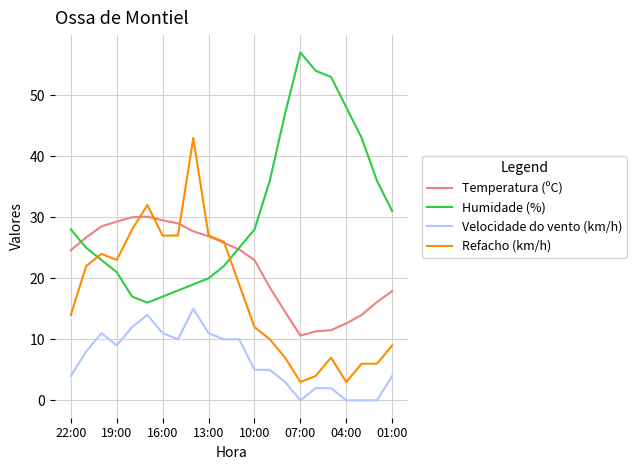

How many values in the Humidade (%) series are below 28?

11